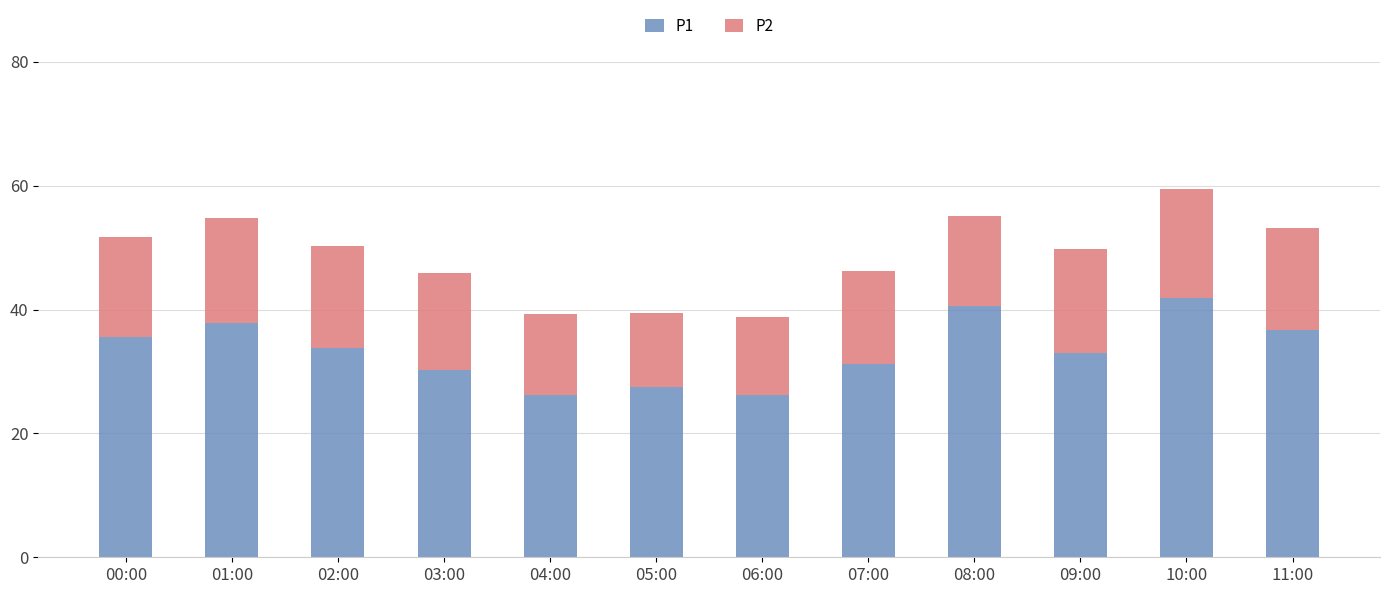

The P1 series shows 27.5 at 05:00. True or false?

True